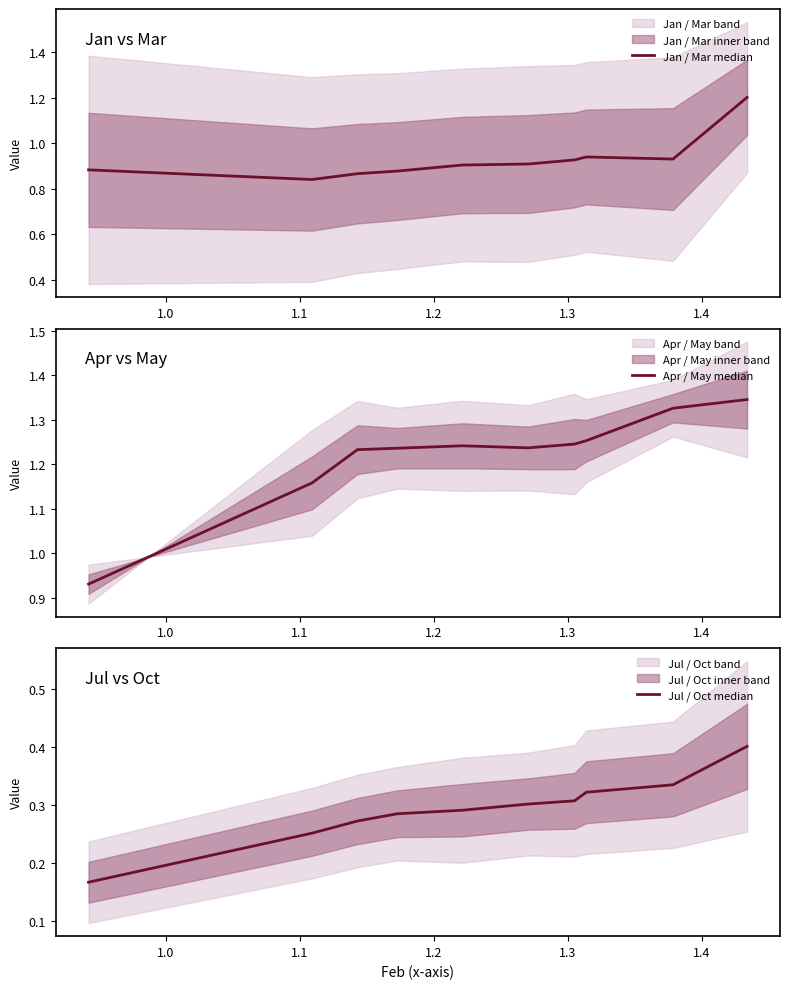

What is the value of the Jan / Mar median point at the 4th from the left?

0.9